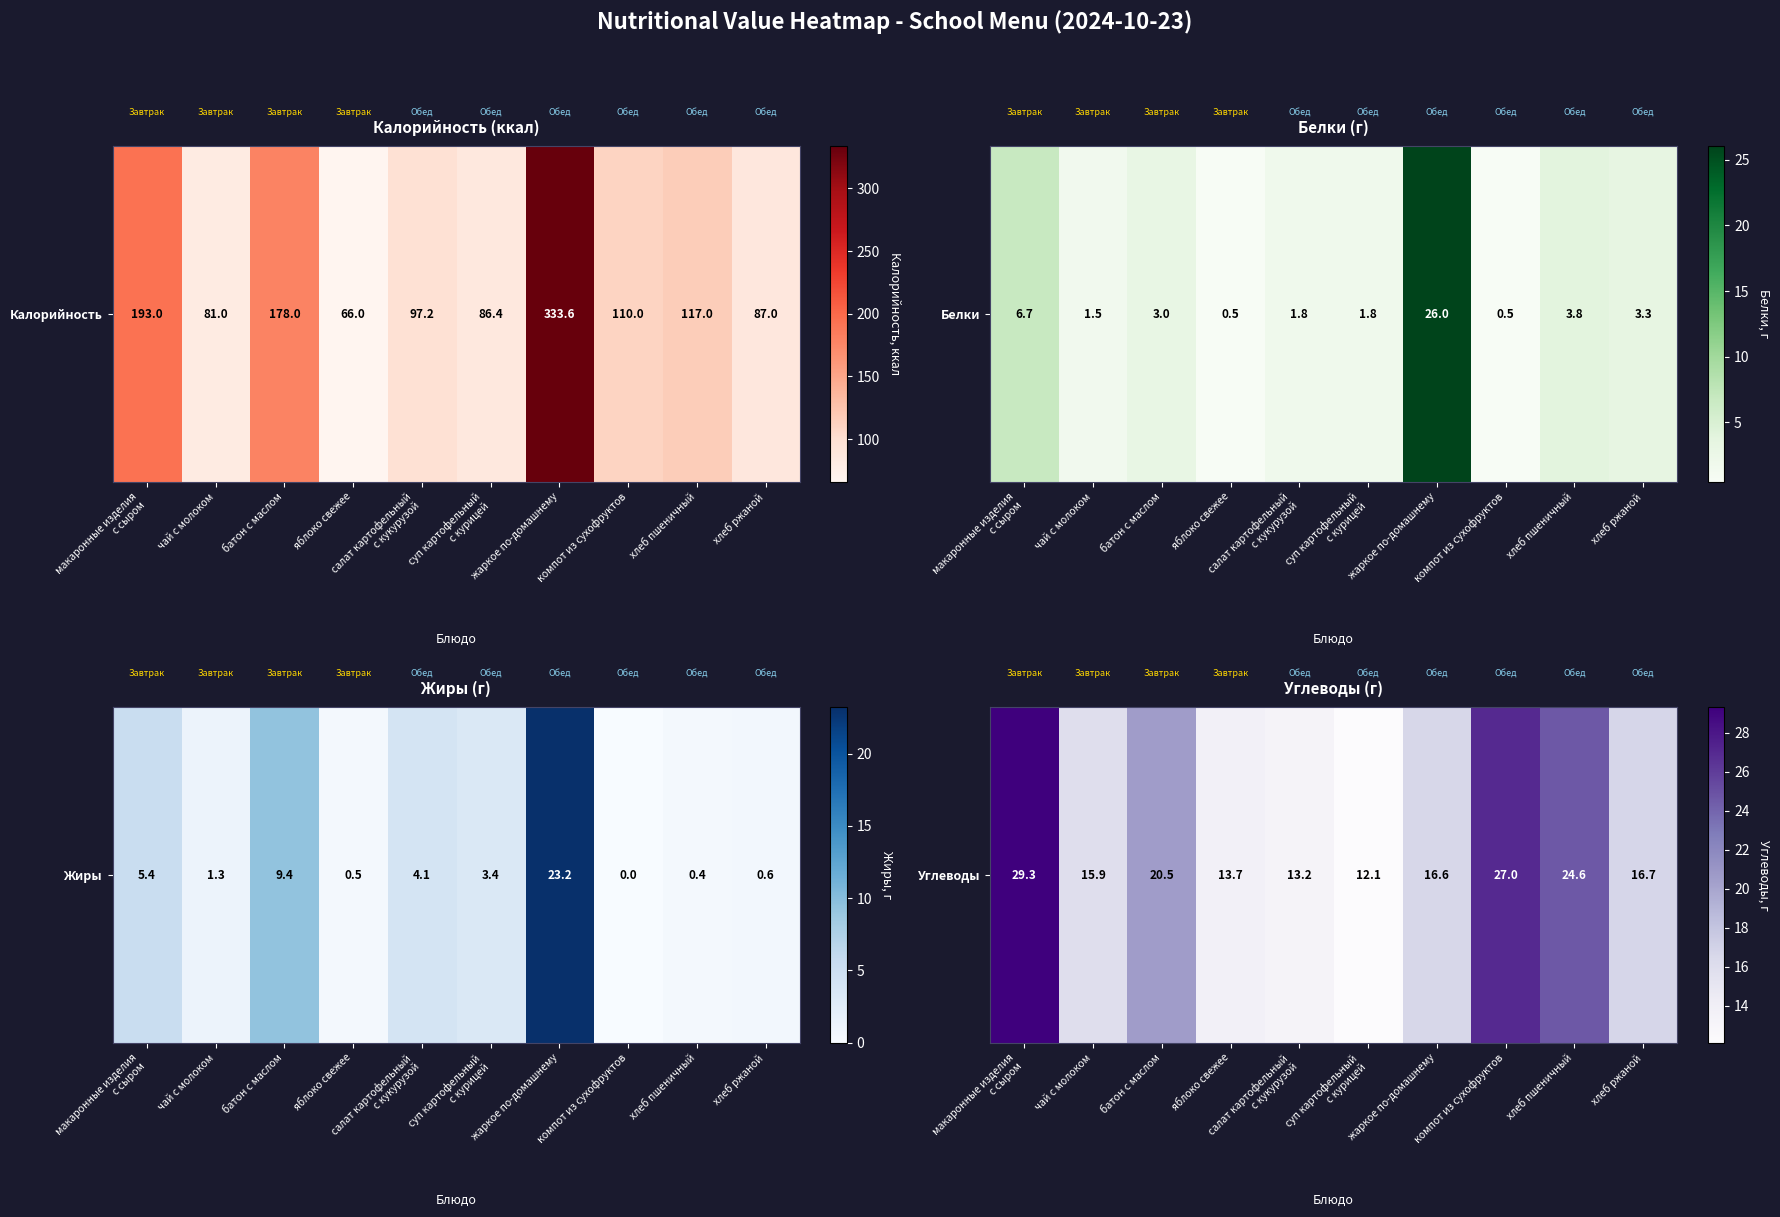

Is it true that the value at компот из сухофруктов is 27.0?

True